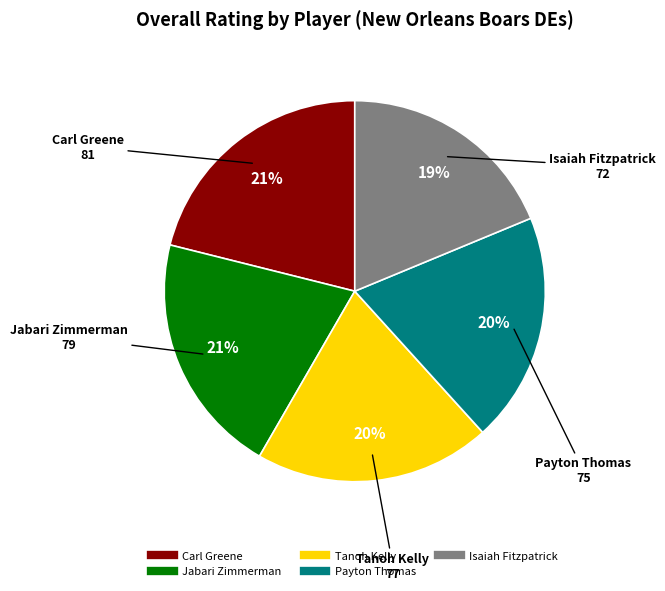

What is the smallest slice in the pie chart?

Isaiah Fitzpatrick